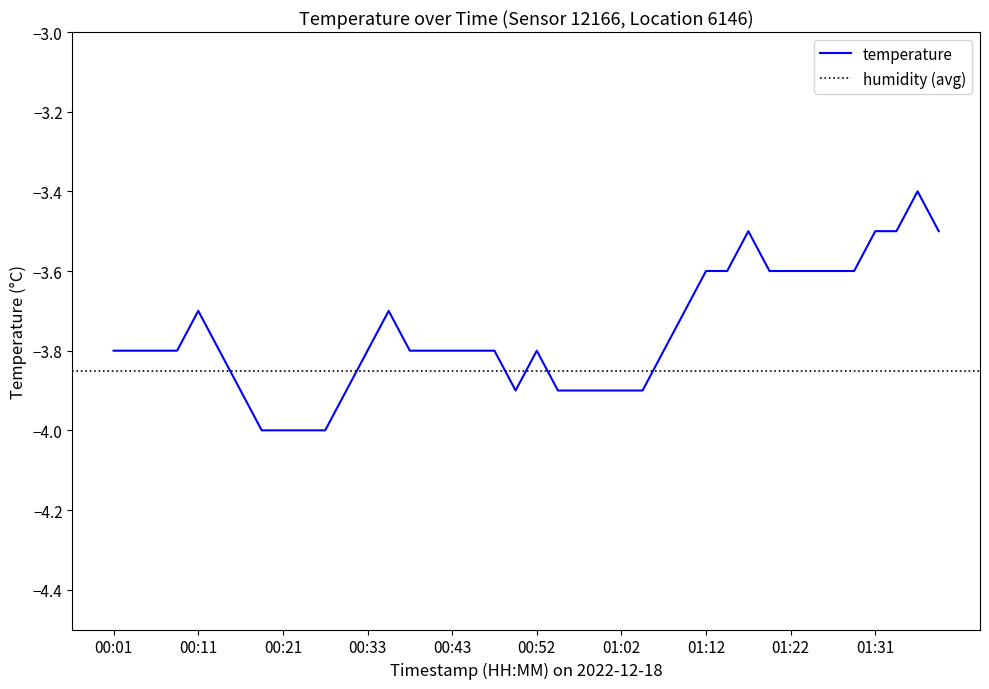

What is the label of the 16th point from the left?

00:40